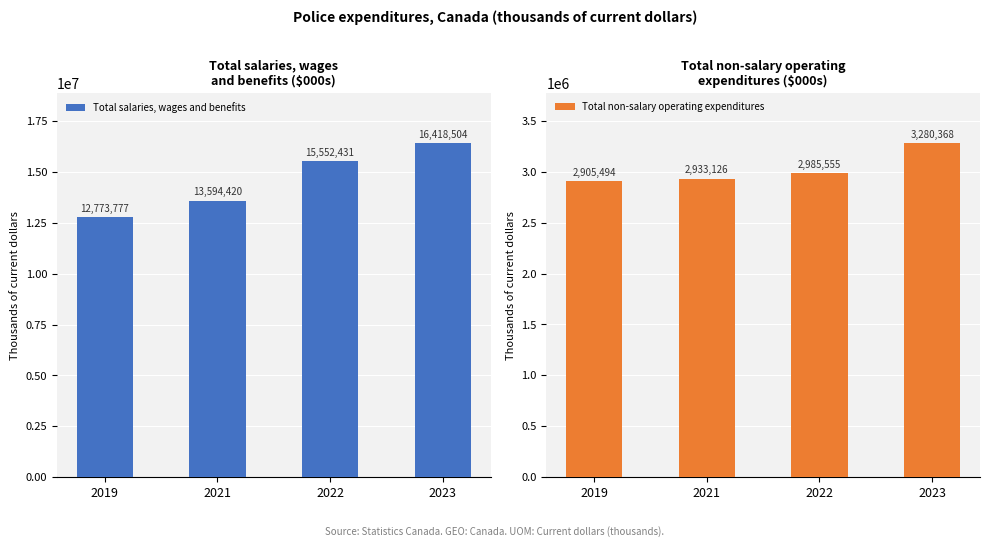

Reading left to right, what are all the values shown in this chart?

Total salaries, wages and benefits: 12773777	13594420	15552431	16418504
Total non-salary operating expenditures: 2905494	2933126	2985555	3280368